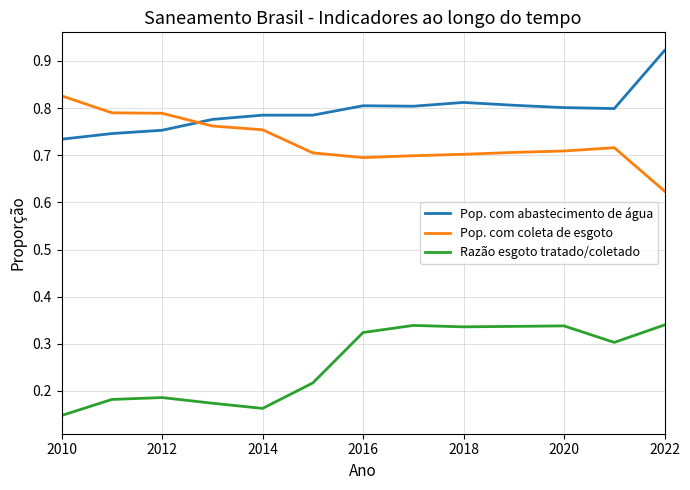

List the series in order of their peak value, lowest first.

Razão esgoto tratado/coletado, Pop. com coleta de esgoto, Pop. com abastecimento de água